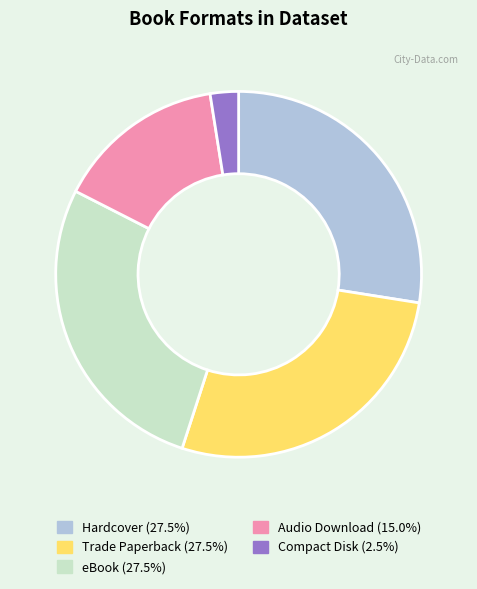

Combined, do eBook and Compact Disk account for over 50%?

No